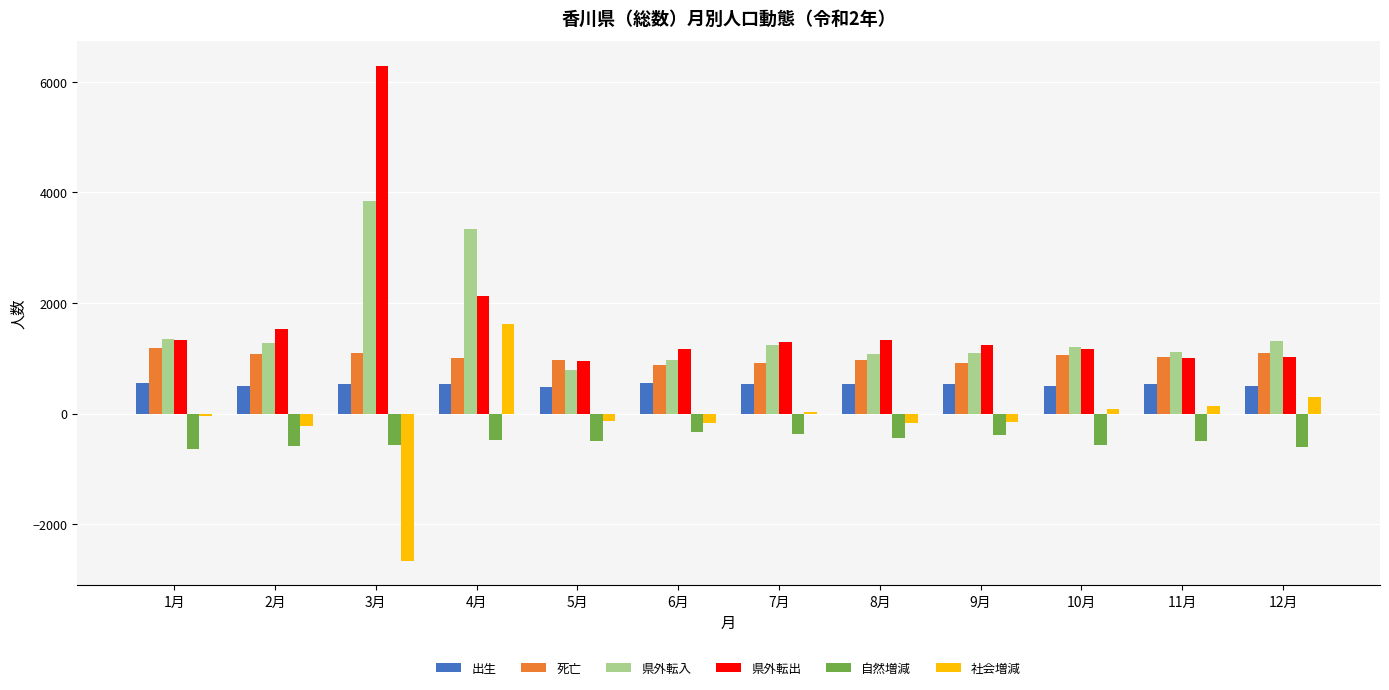

Which series has the widest spread of values?

県外転出